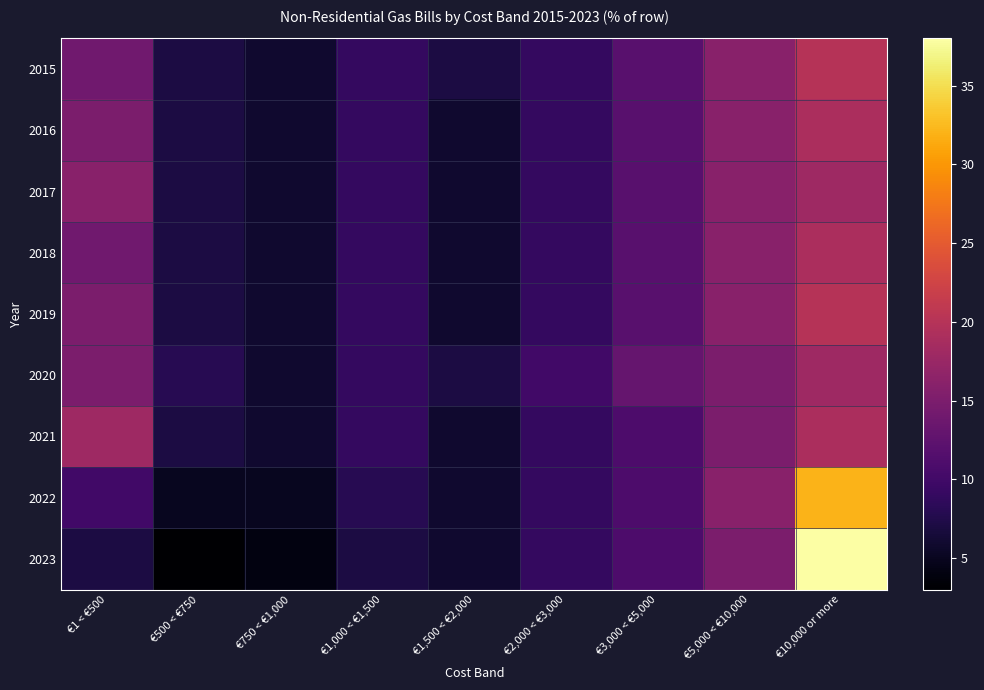

What is the difference between the highest and lowest values at €2,000 < €3,000?

1